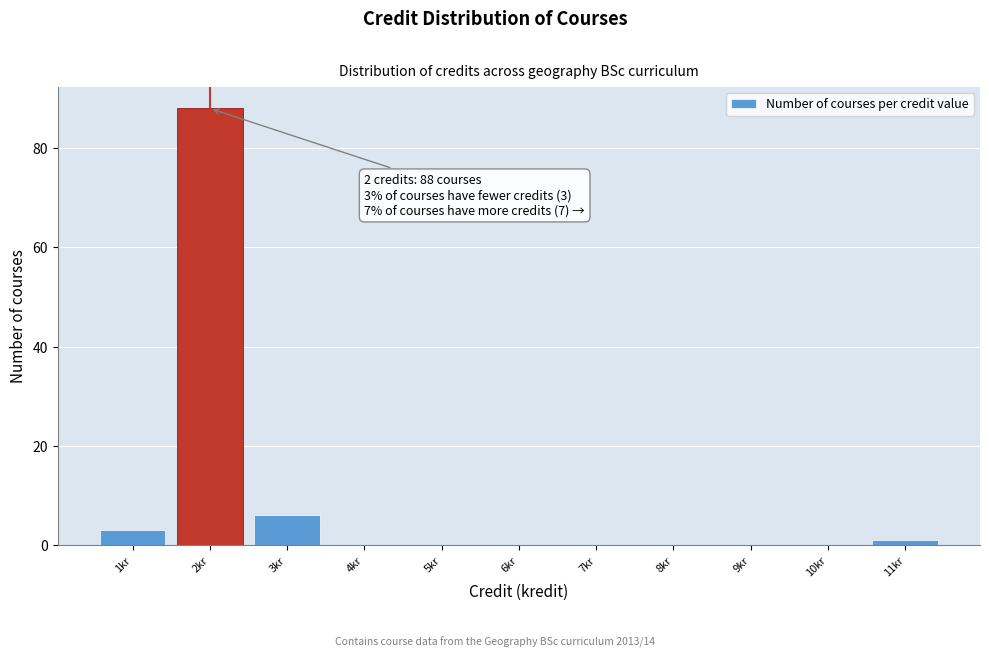

Over which range of the x-axis is the bar tallest?

1.5 to 2.5